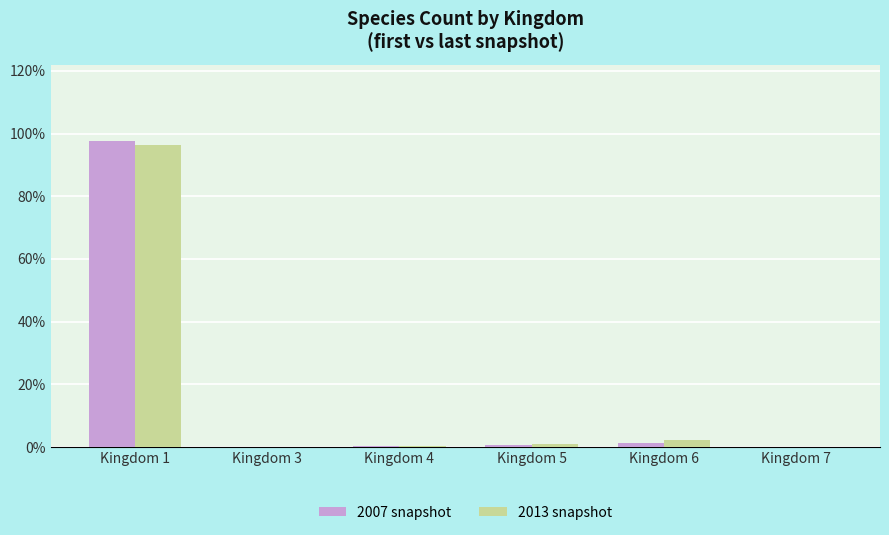

What is the highest value of the 2013 snapshot series?

96.5